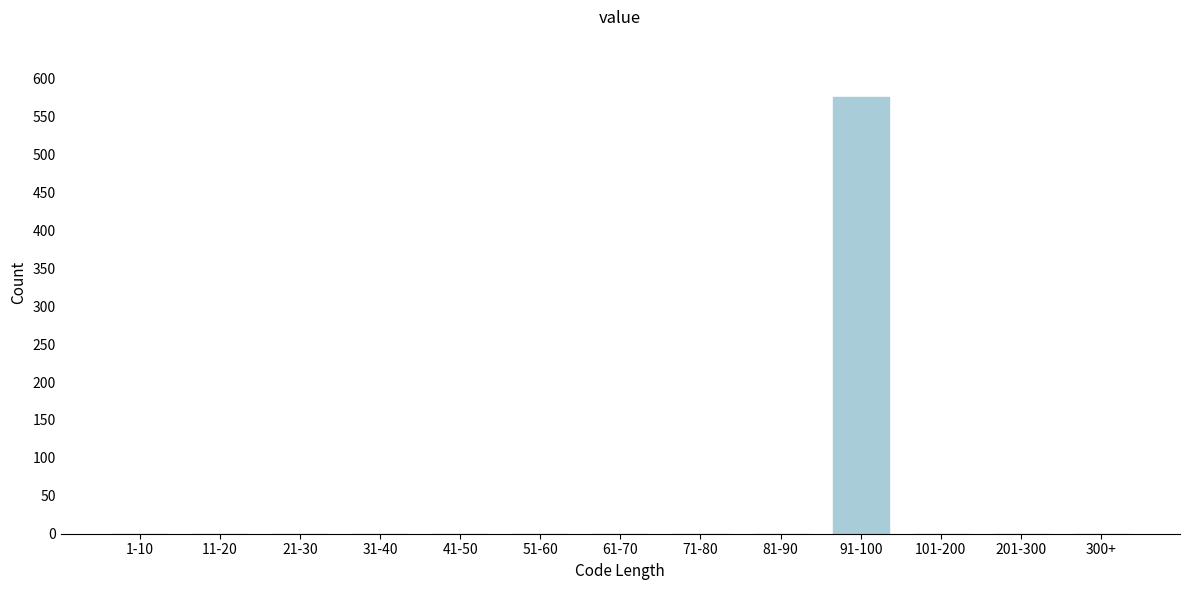

Reading right to left, what are all the values shown in this chart?

300+=0	201-300=0	101-200=0	91-100=576	81-90=0	71-80=0	61-70=0	51-60=0	41-50=0	31-40=0	21-30=0	11-20=0	1-10=0